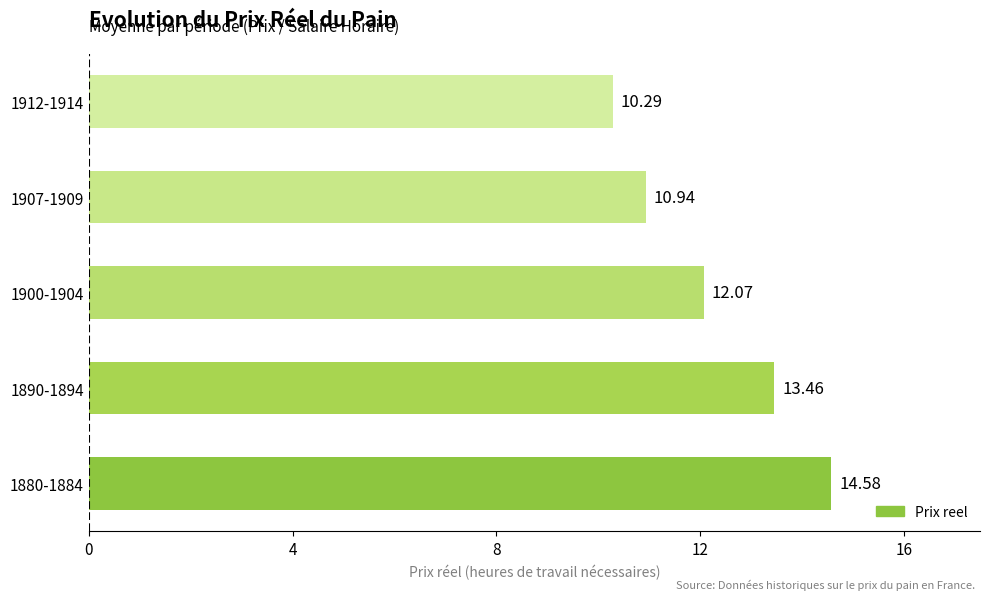

What is the change in value from 1890-1894 to 1907-1909?

-2.5